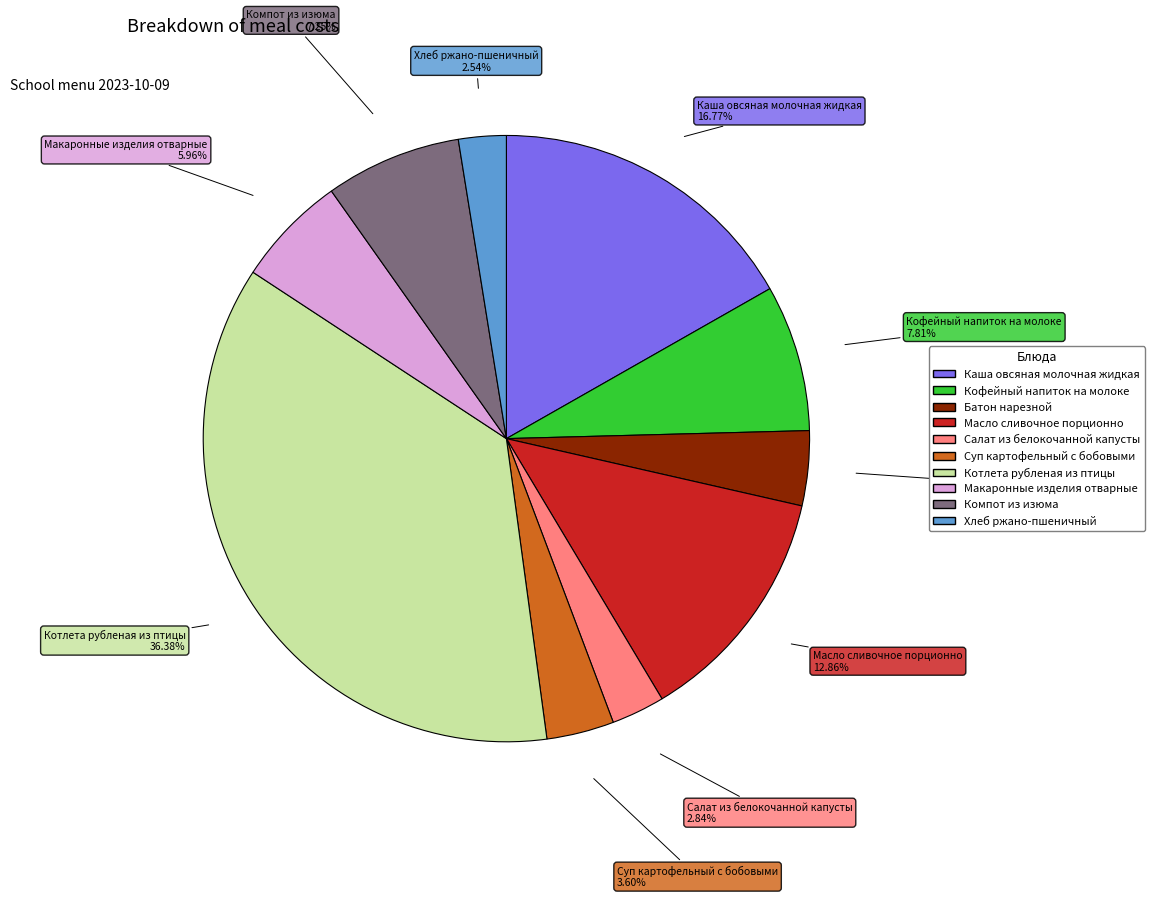

How much of the chart is everything except Кофейный напиток на молоке?

92.2%